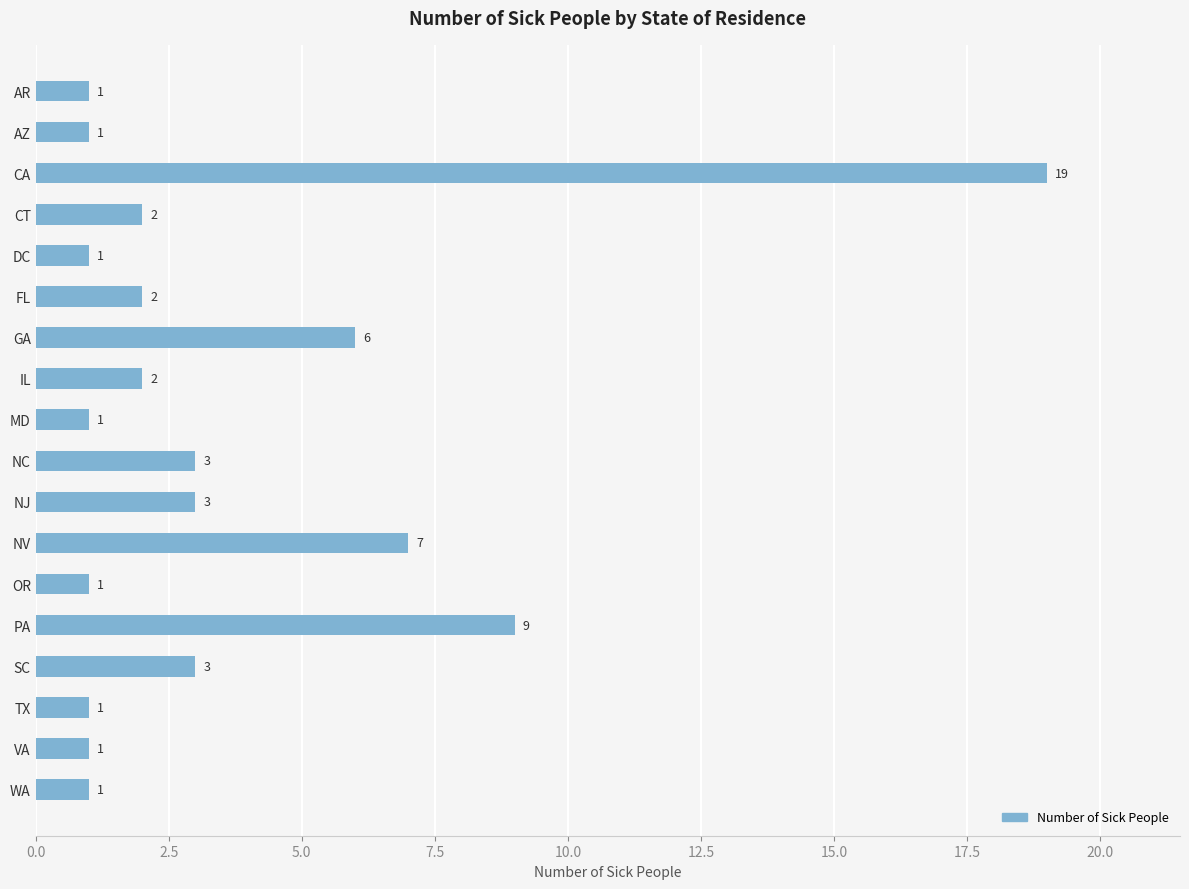

What is the smallest value displayed?

1